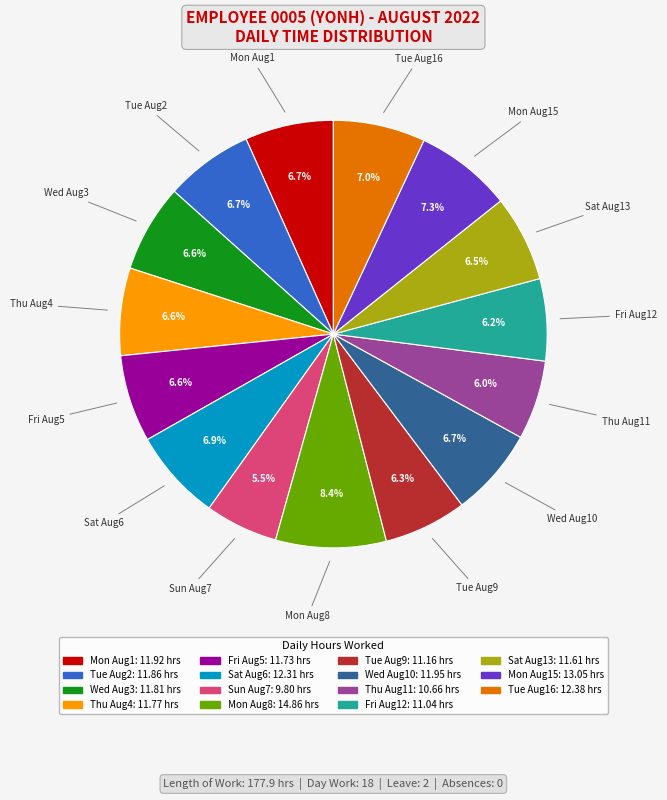

Is there a majority slice in this chart?

No